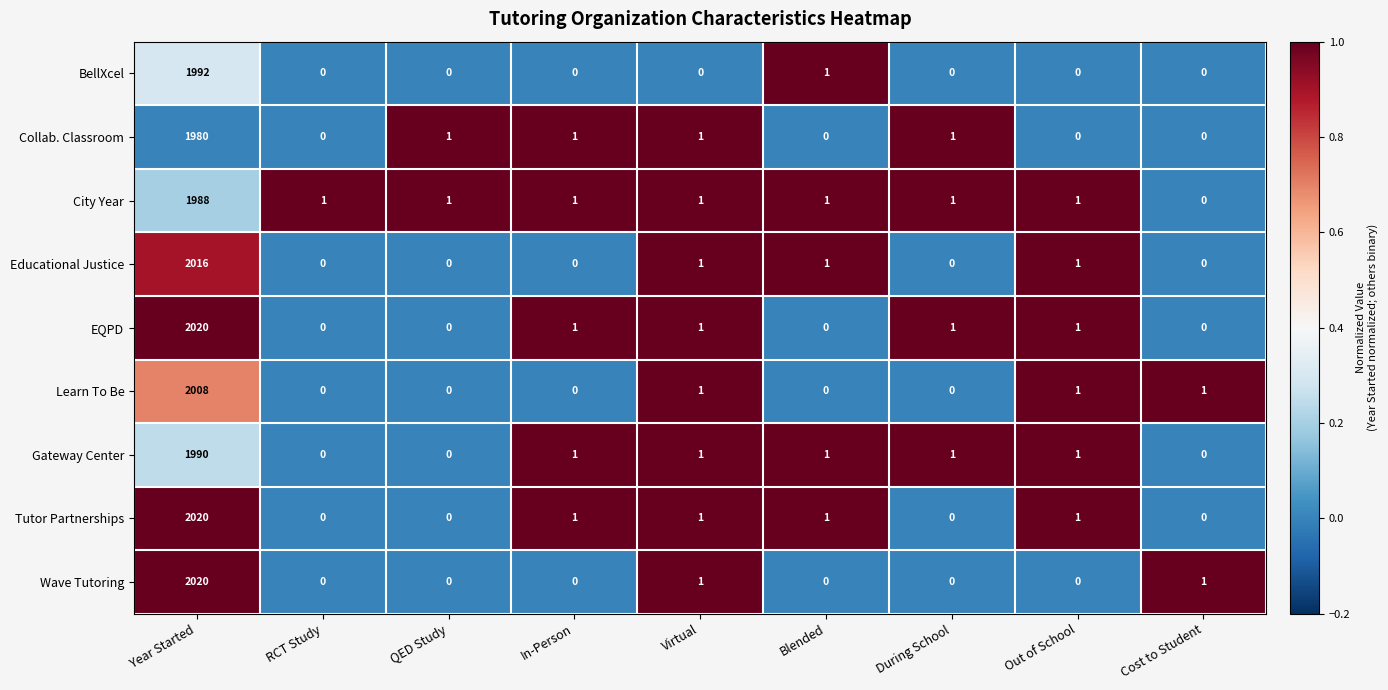

What is the average value of the EQPD series?

225